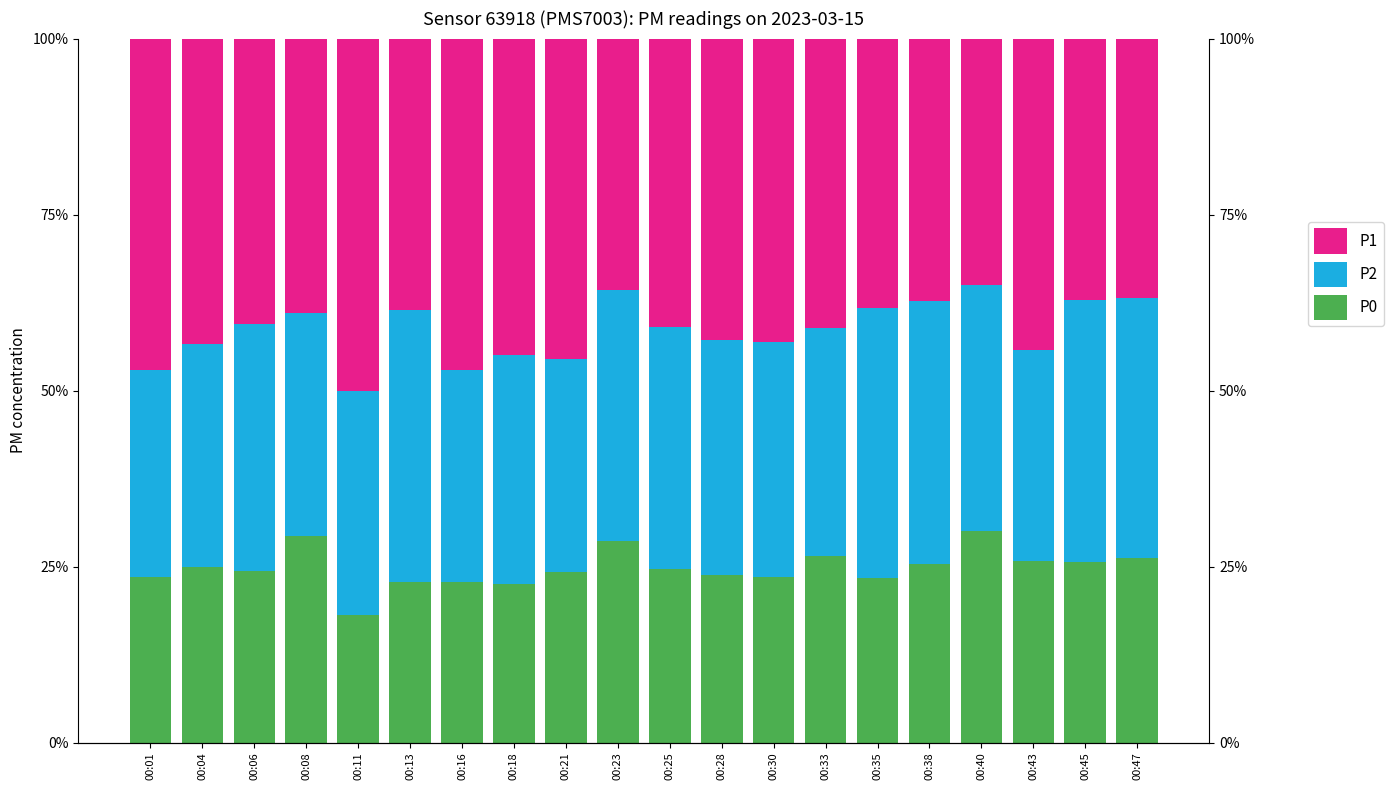

Which series has the widest spread of values?

P1